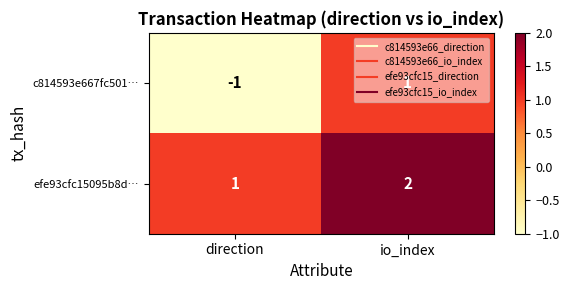

How many data points does each series have?

2